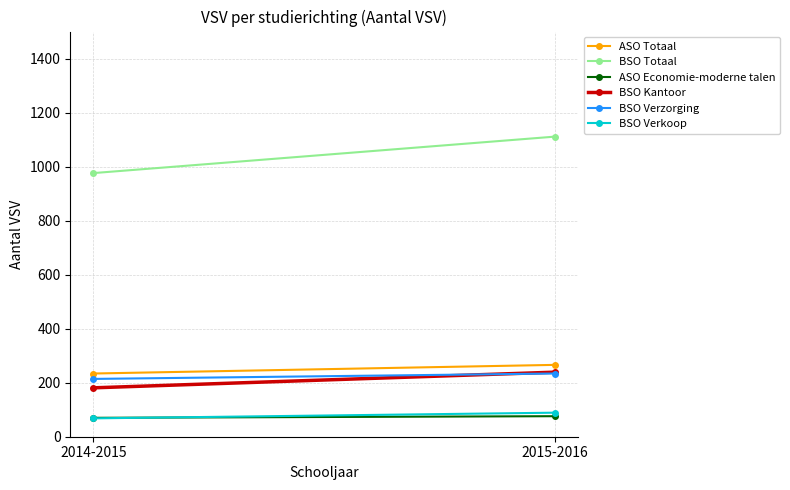

What is the minimum value shown in the chart?

68